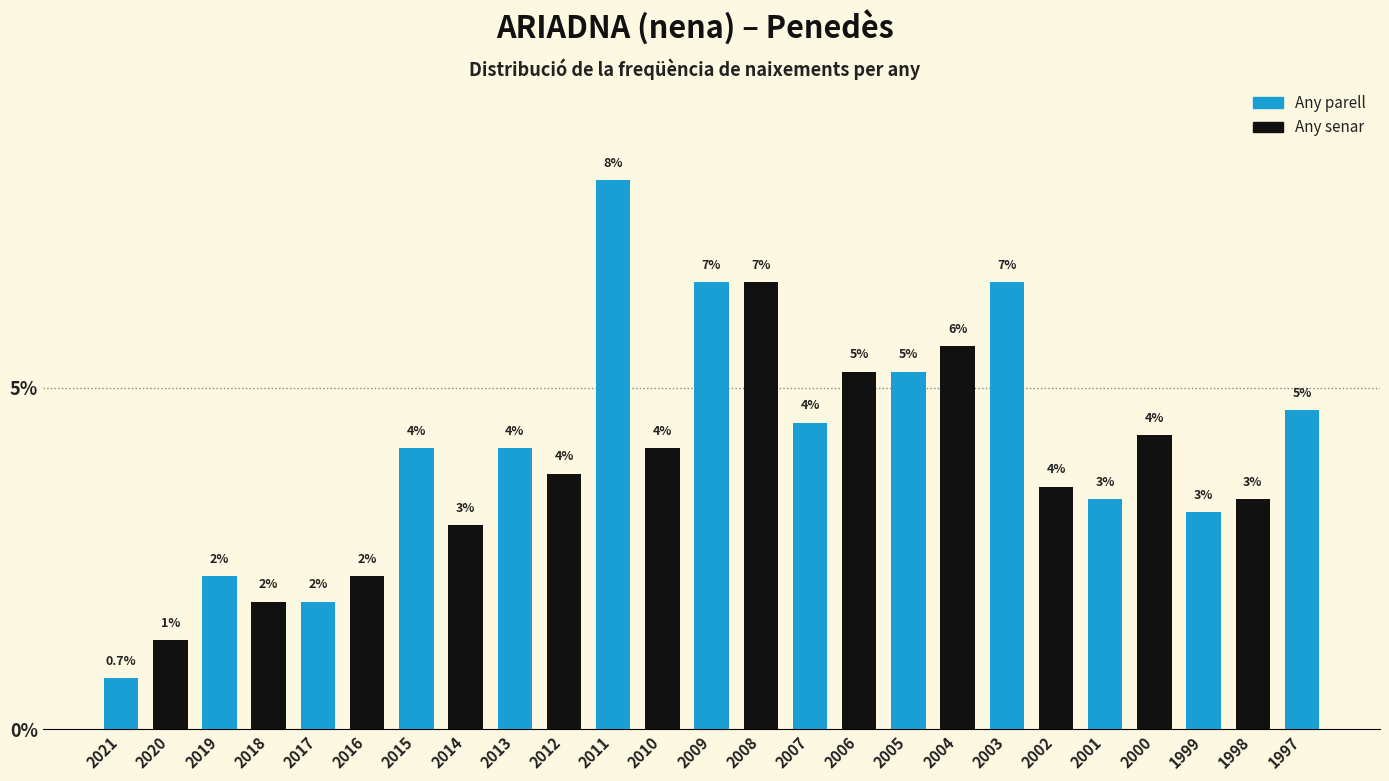

How many bars are there in total?

25